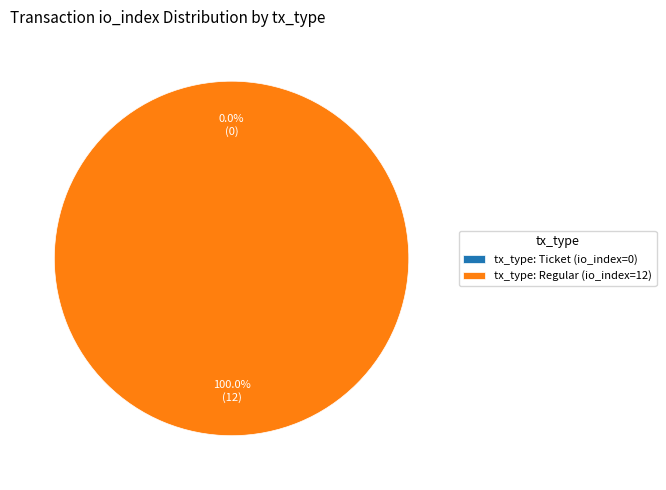

Is there a majority slice in this chart?

Yes